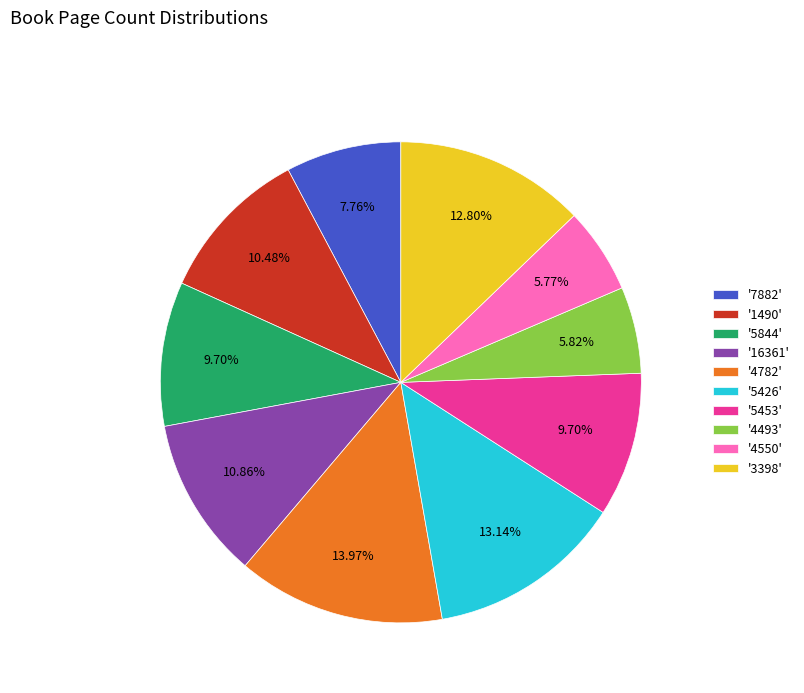

How many segments does this pie chart have?

10